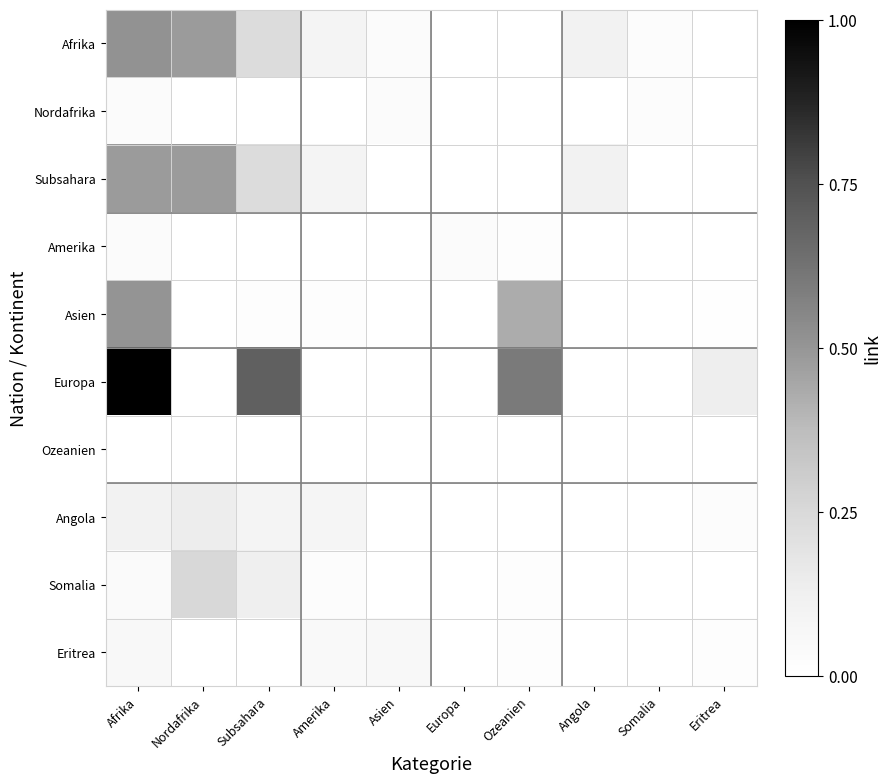

What is the spread (max minus min) of values at Eritrea?

0.1